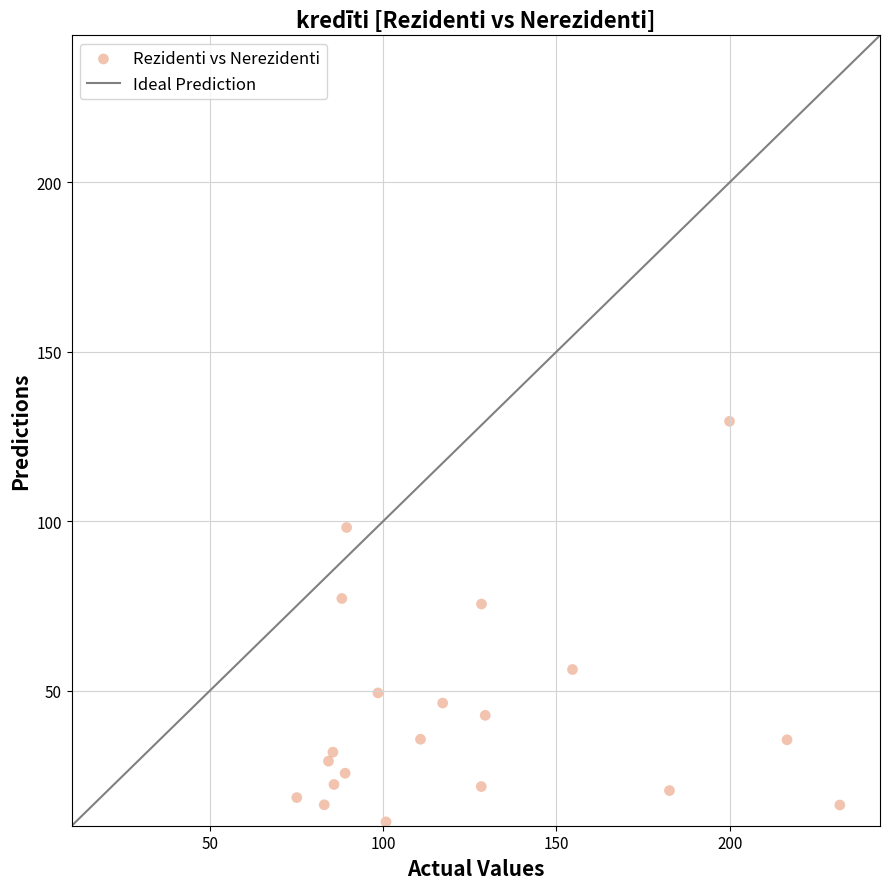

What is the range of X values (max minus min)?

156.6